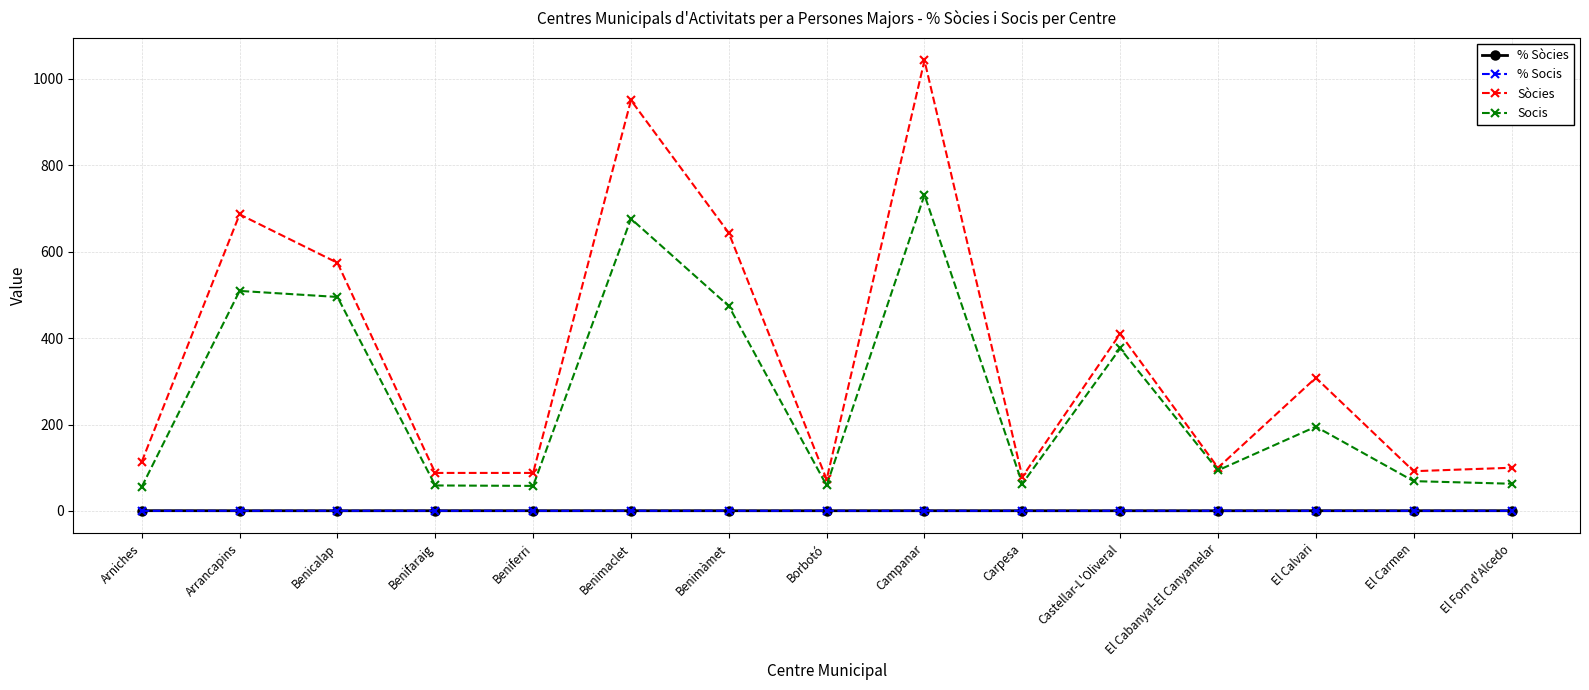

At which category is the sum across all series the highest?

Campanar